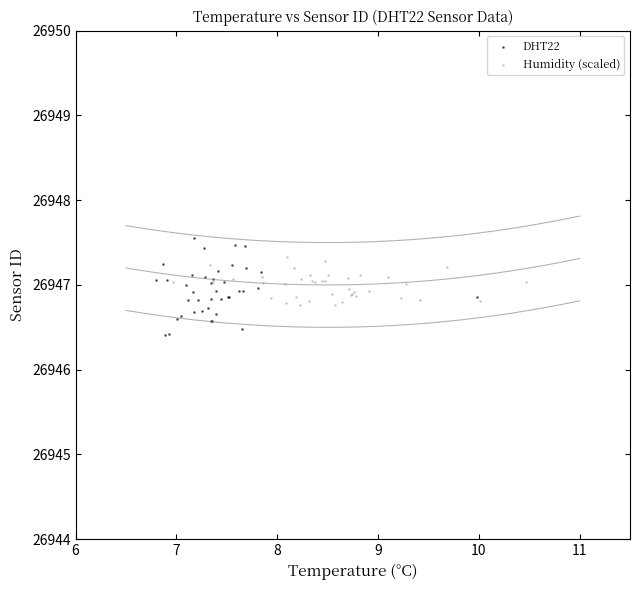

Which series contains the lowest Y value?

DHT22